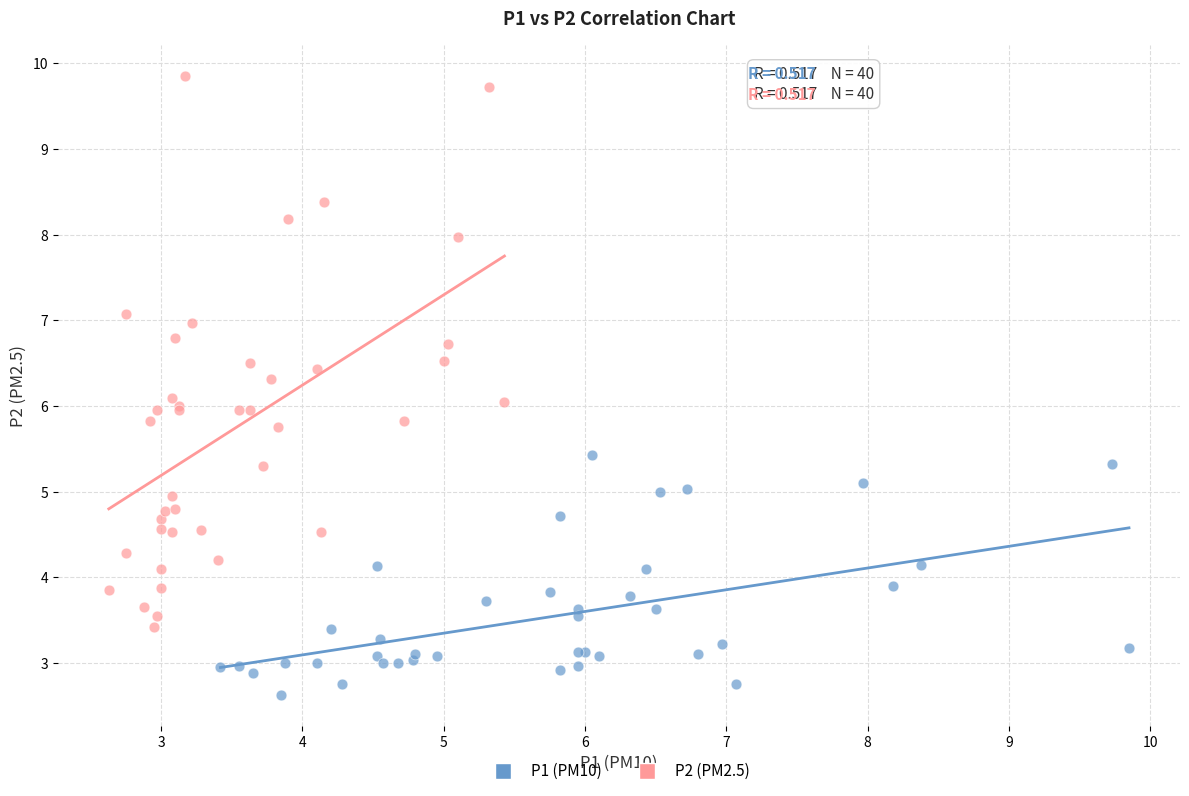

Which series contains the highest Y value?

P2 (PM2.5)